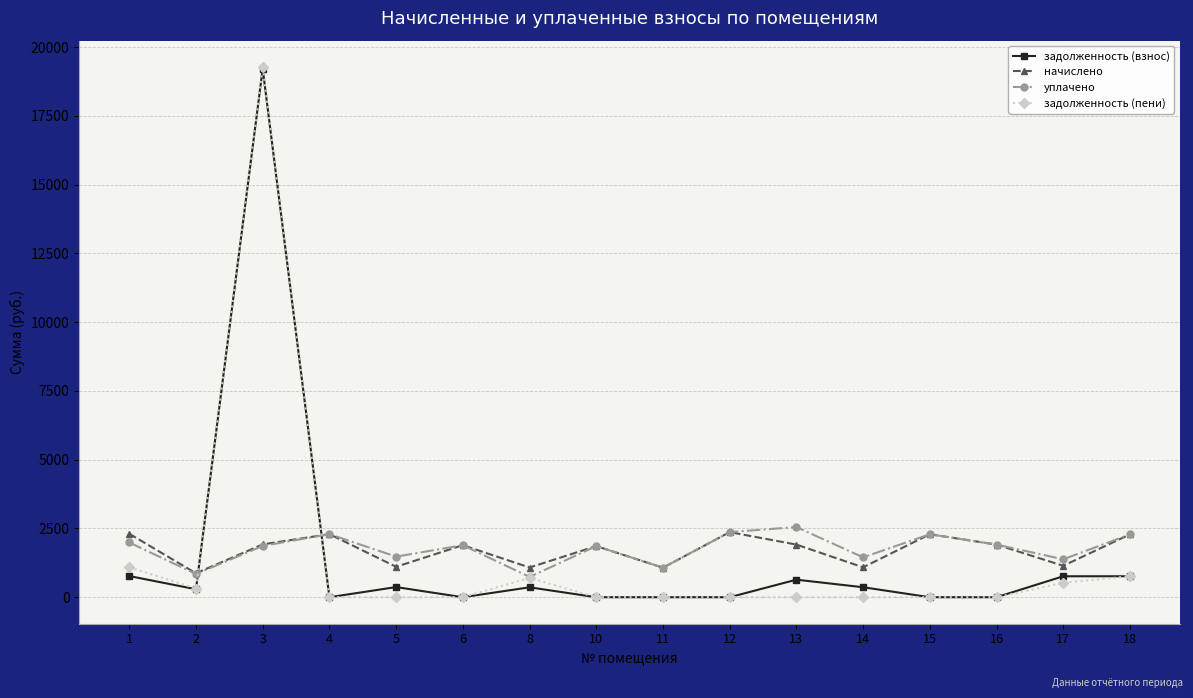

How many values in the задолженность (взнос) series exceed 360?

8